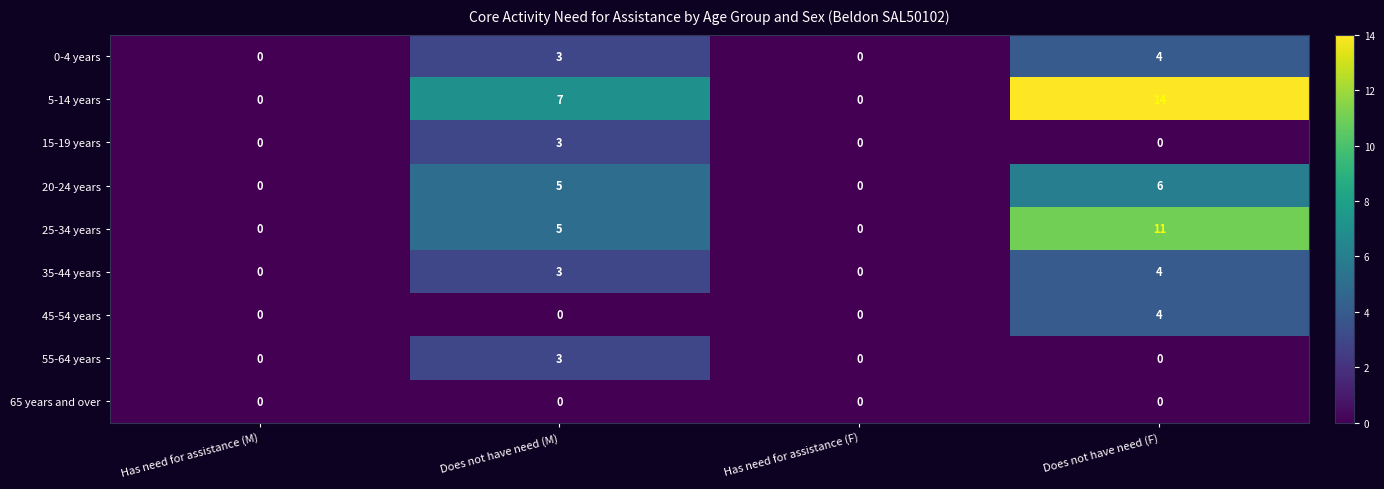

What is the highest value of the 5-14 years series?

14